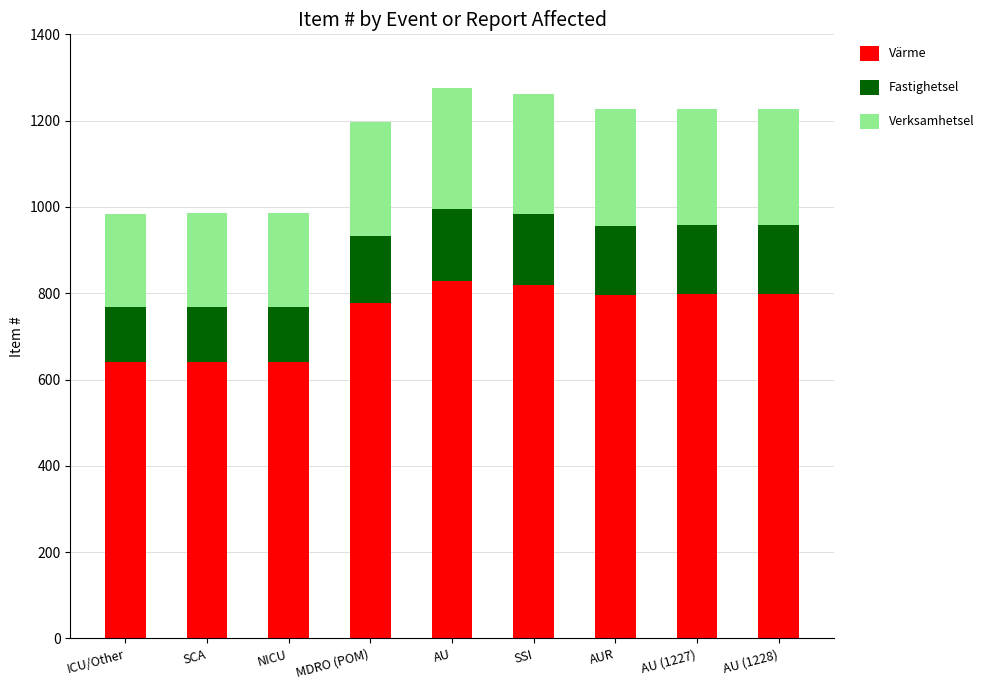

What is the average value of the Värme series?

748.9